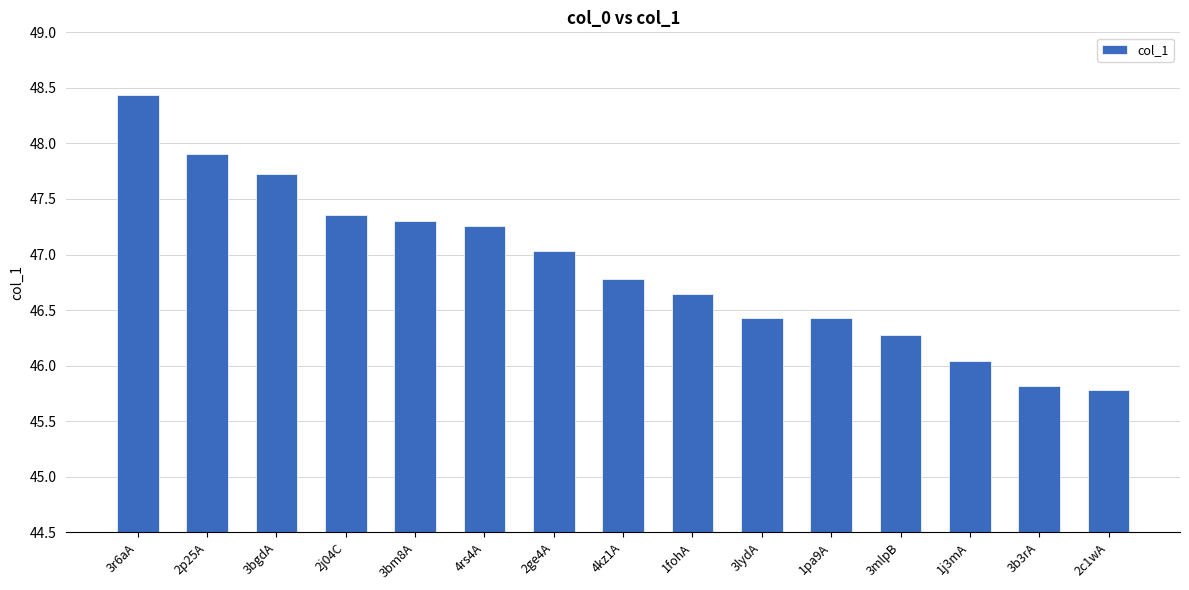

At which label does the data first exceed 46?

3r6aA